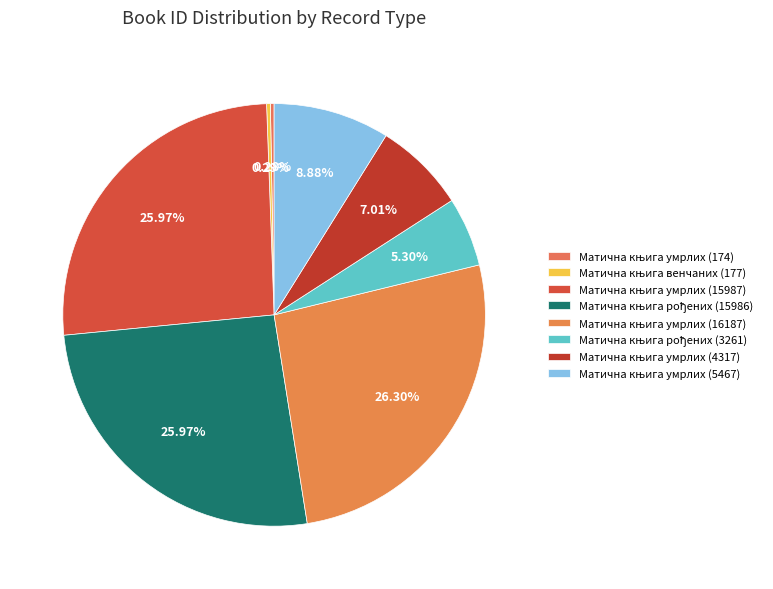

Is it true that Матична књига умрлих (15987) is 33% of the pie?

False